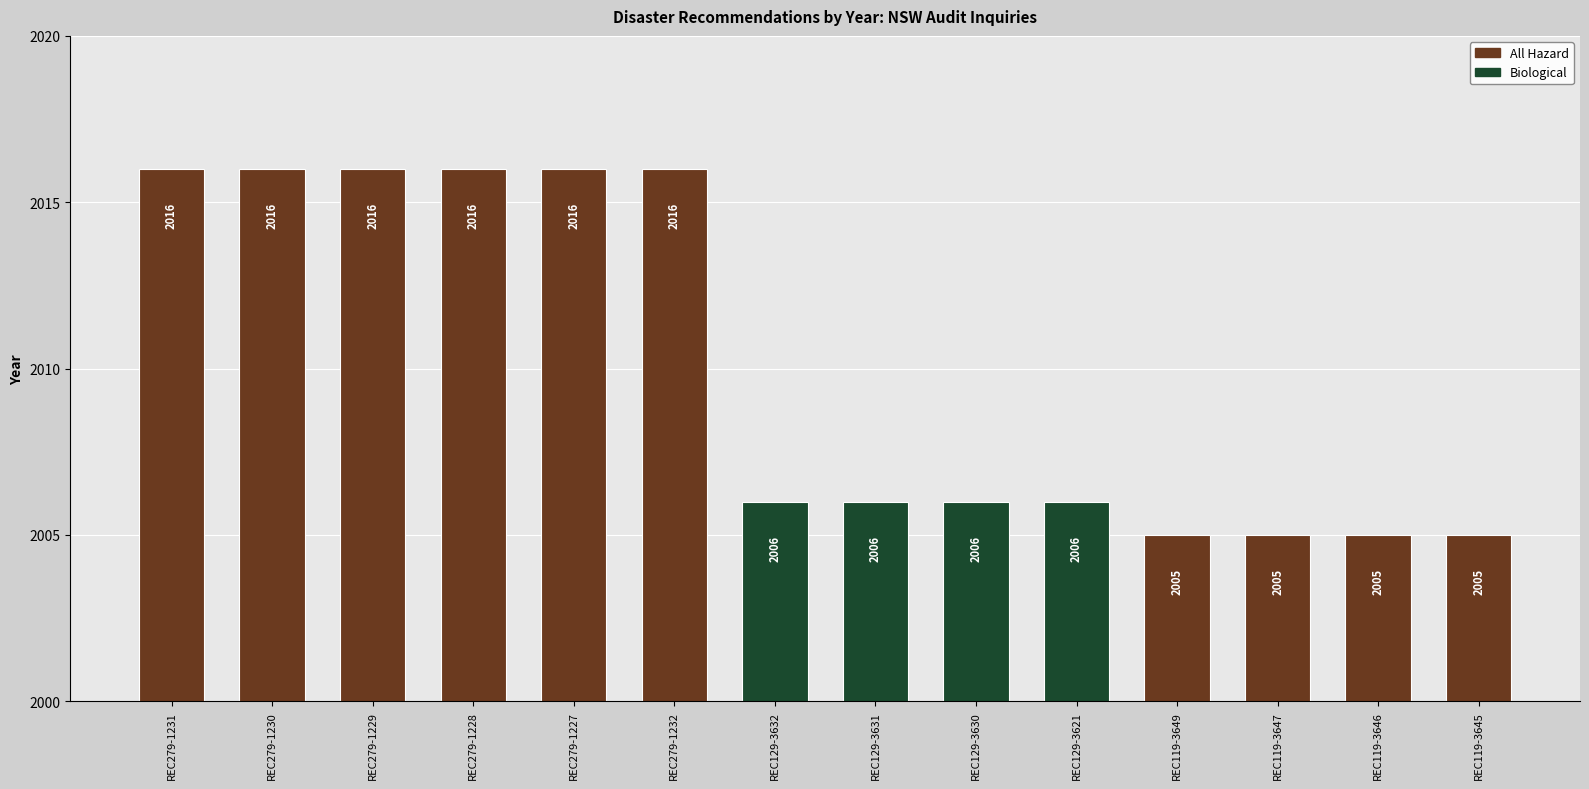

What is the maximum value shown in the chart?

2016